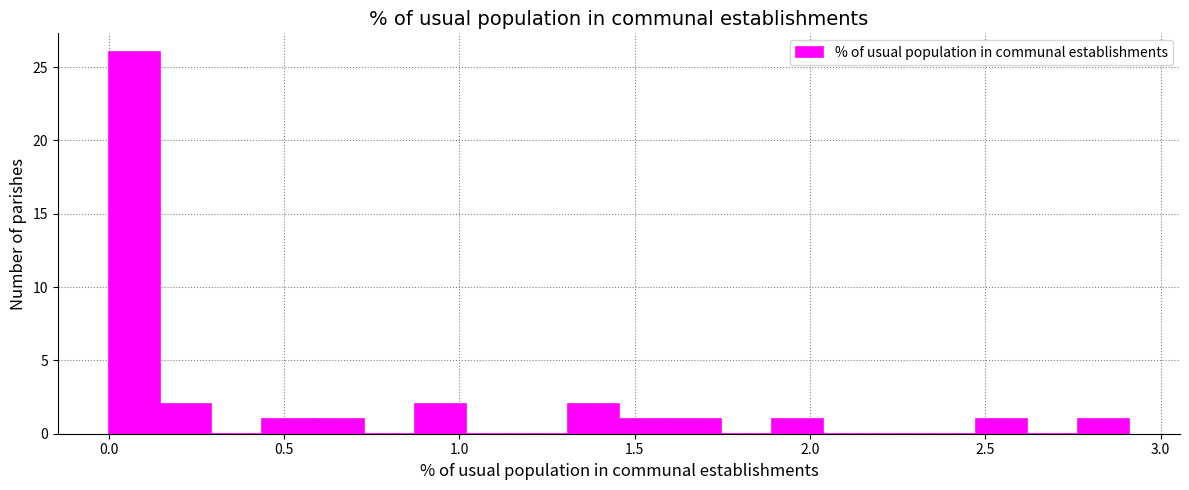

Read against the x-axis, roughly where is the centre of the tallest bar?

0.05